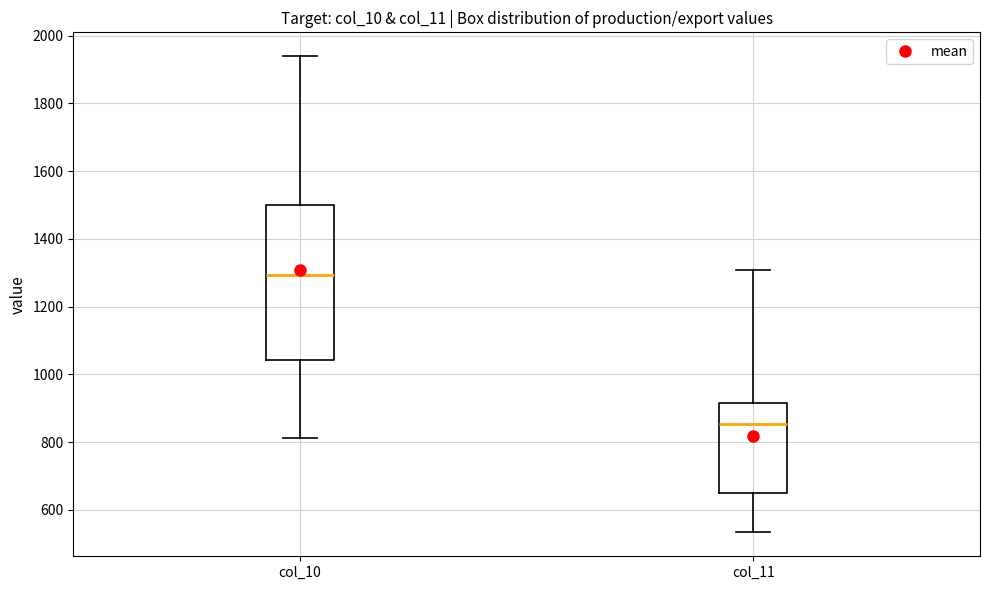

Reading left to right, read every box against the y-axis: the position of its median line, the range the box covers, and the ends of its whiskers. The values are not printed on the chart, so give them approximately, as read against the axis.

col_10: median 1300, box 1040 to 1500, whiskers 820 to 1940
col_11: median 860, box 640 to 920, whiskers 540 to 1300